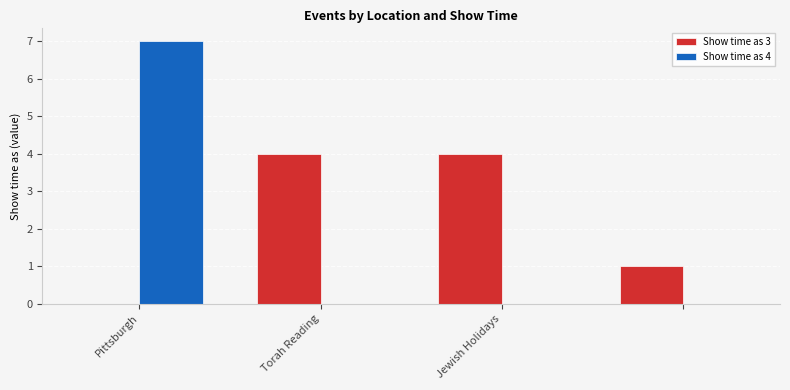

Are the bars horizontal?

No